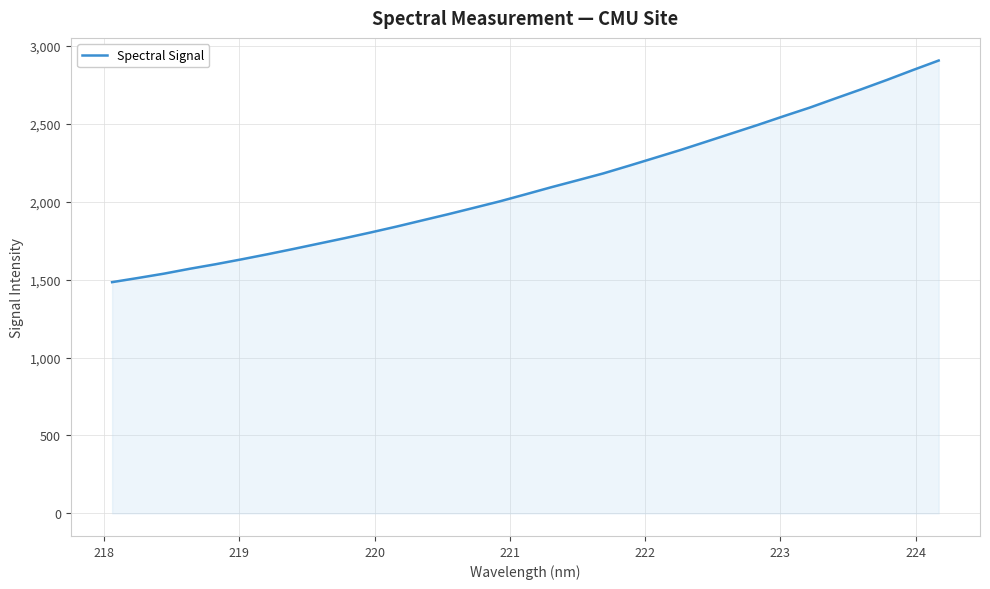

What is the maximum value shown in the chart?

2907.0